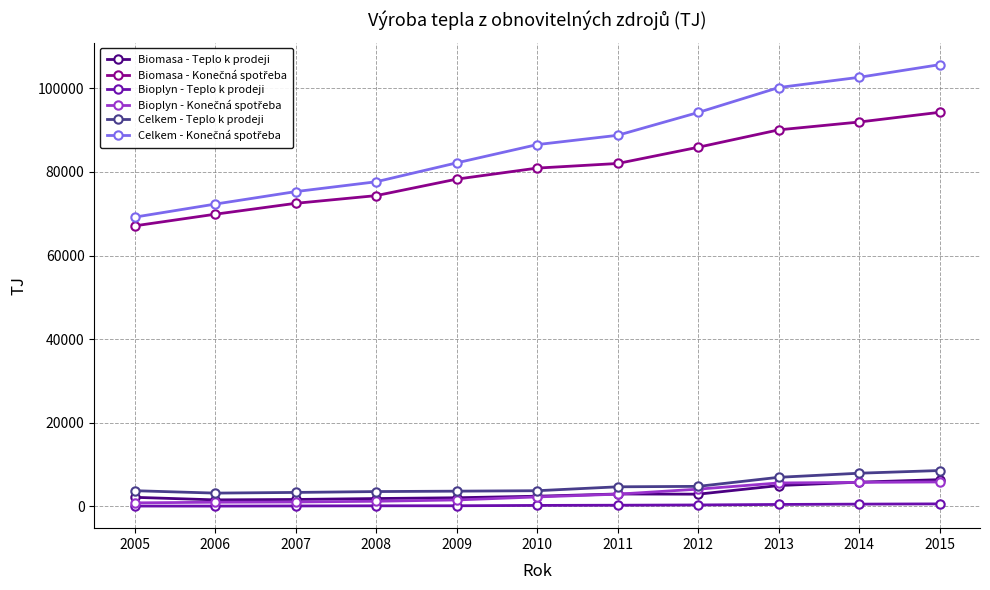

At which category is the sum across all series the highest?

2015